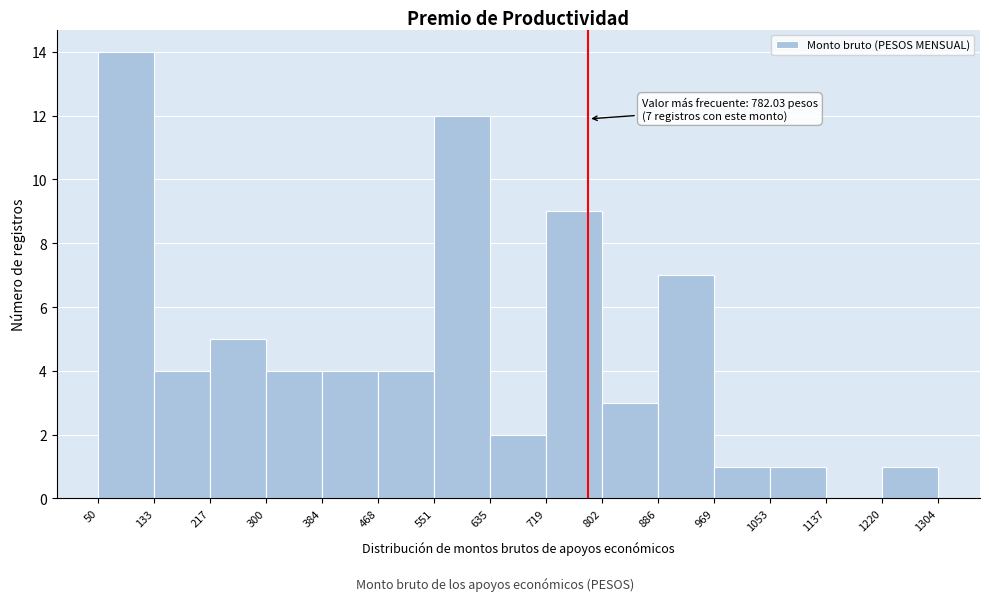

Over which range of the x-axis is the bar tallest?

50 to 133